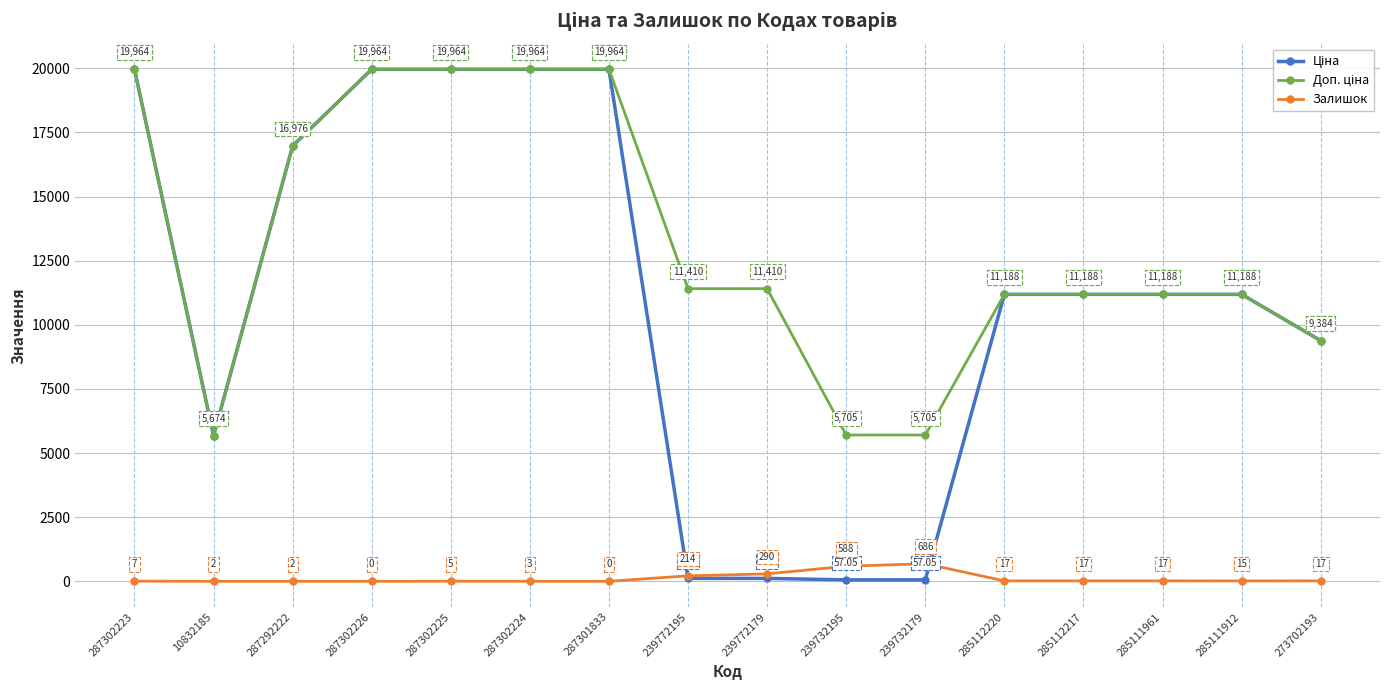

At how many categories does at least one series exceed 7633?

13